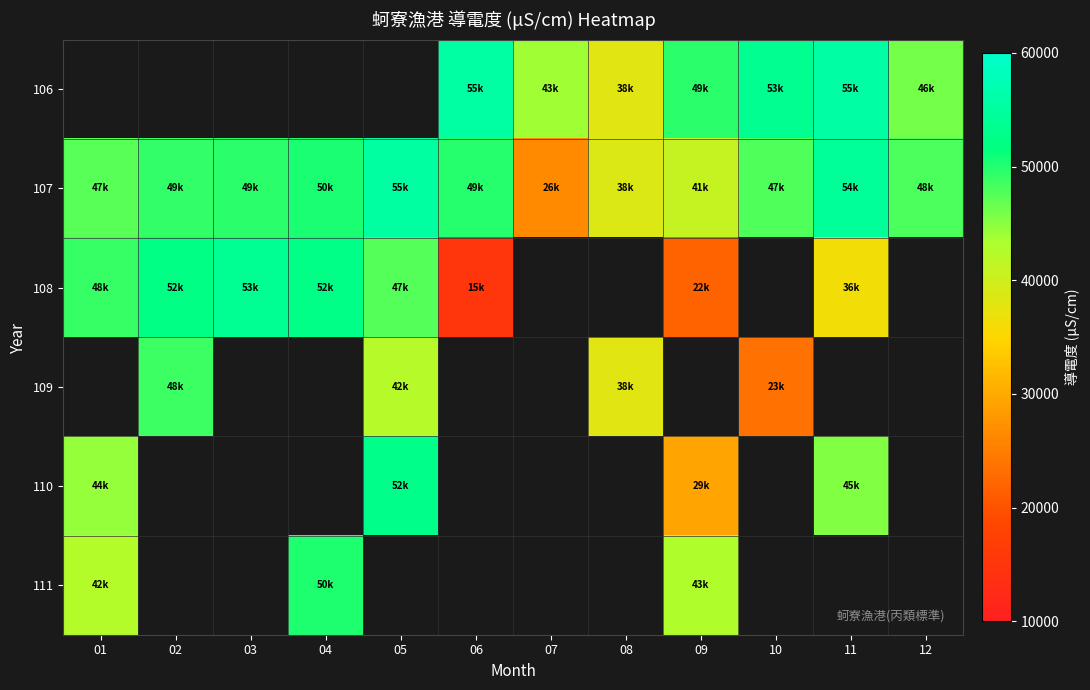

What is the highest value of the 107 series?

55300.0